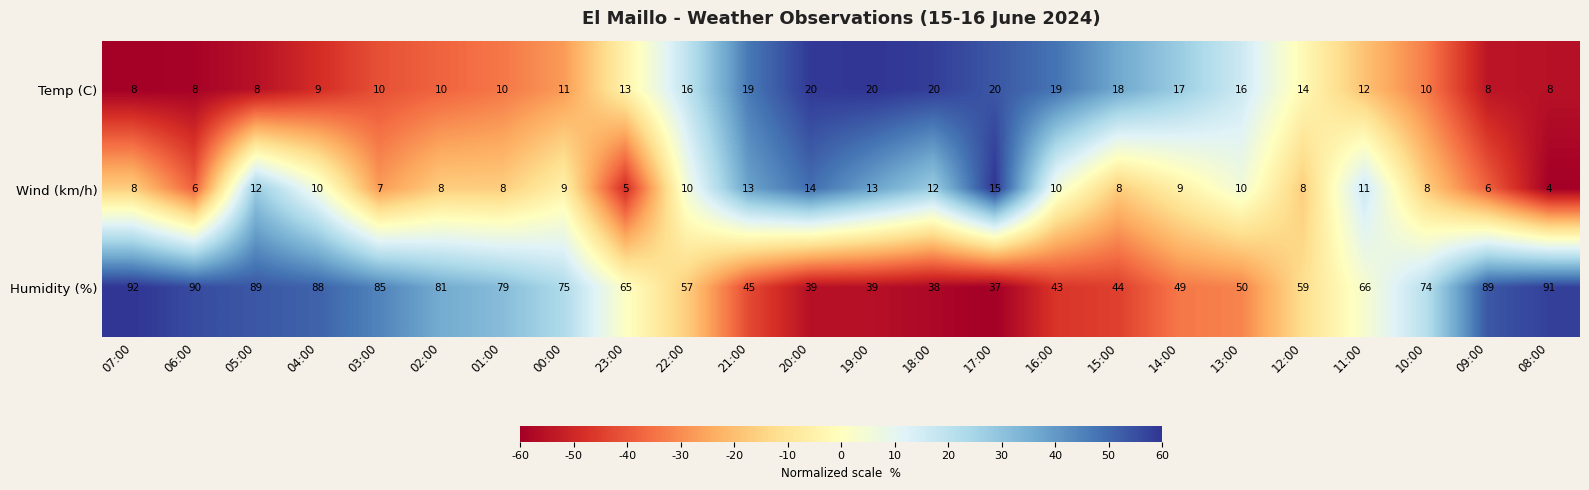

Between 10:00 and 09:00, which series saw the biggest shift?

Humidity (%)